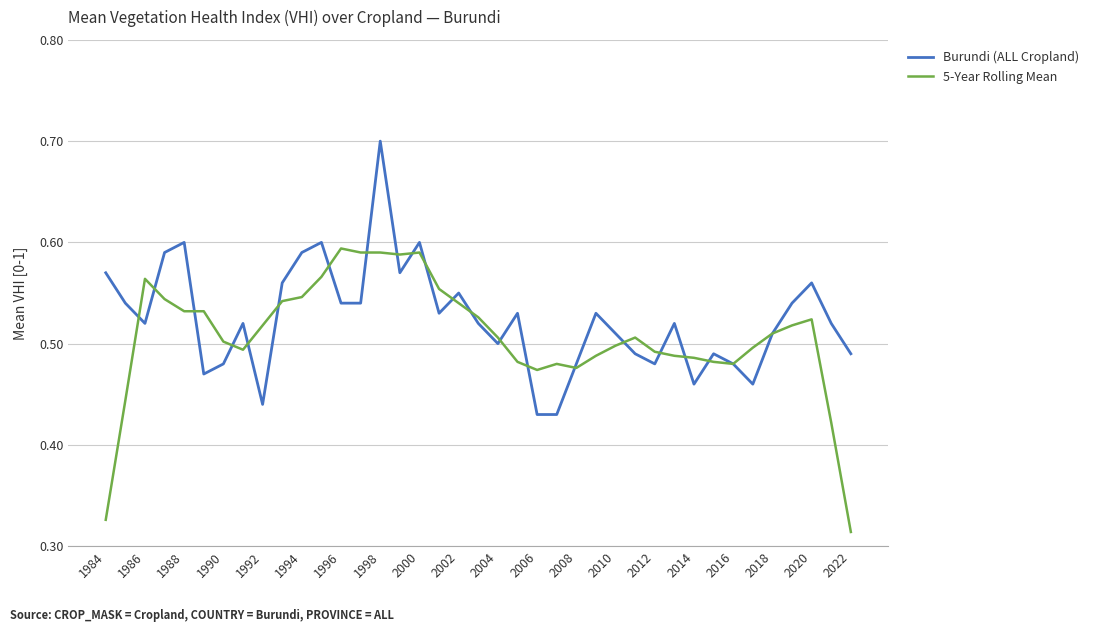

What is the maximum value shown in the chart?

0.7